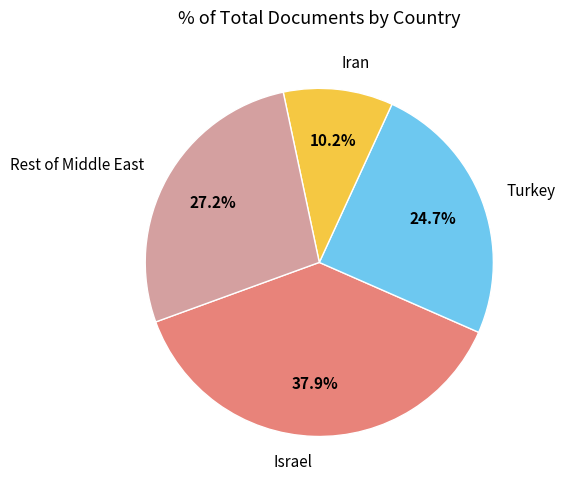

Is there a majority slice in this chart?

No